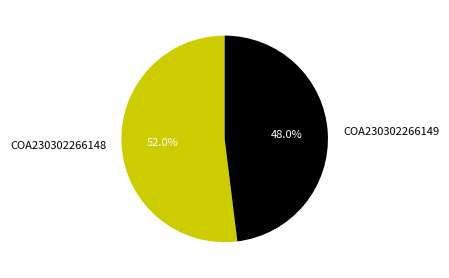

Count the number of slices in the pie.

2